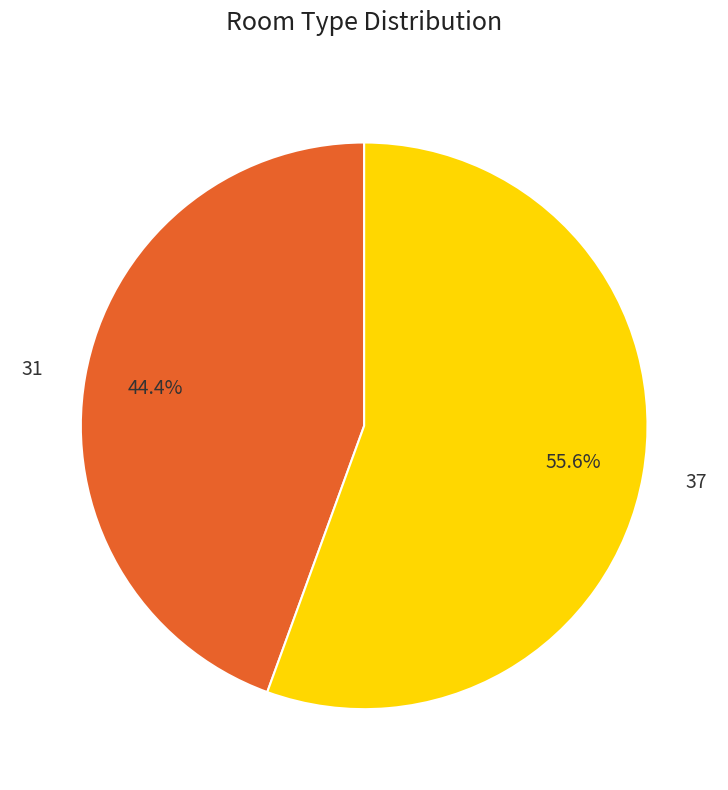

To the nearest percent, what is the average slice percentage?

50%